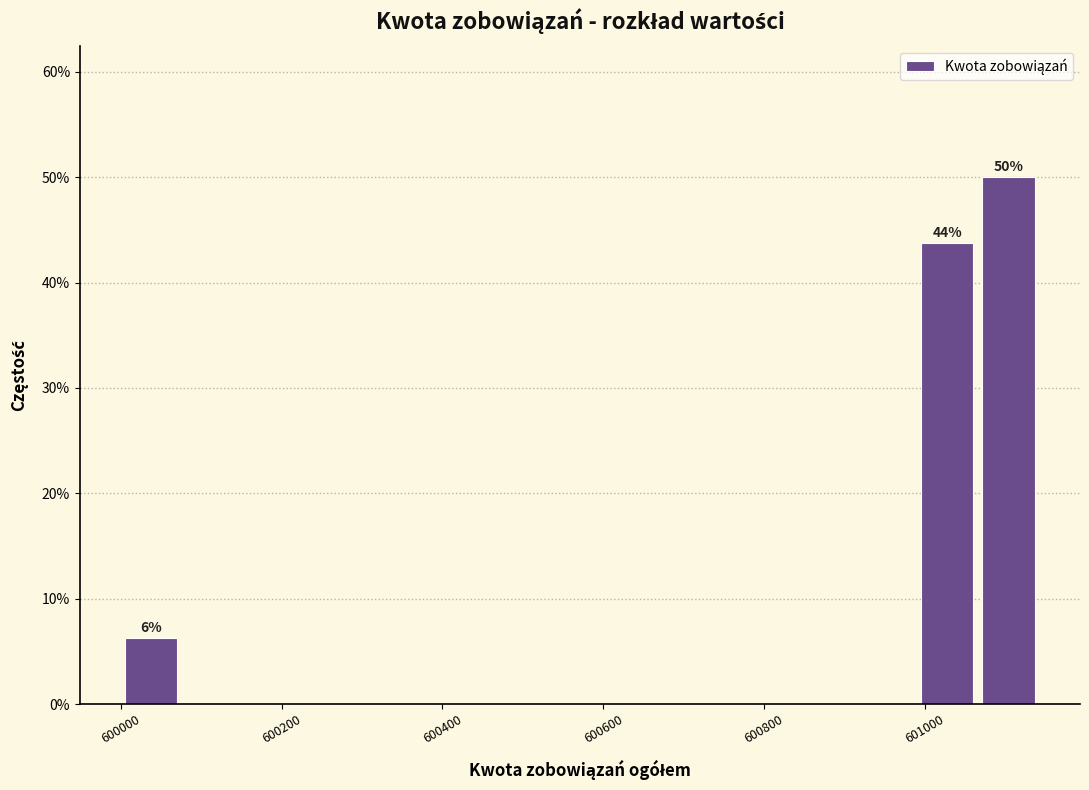

Around what value on the x-axis is the tallest bar? Give the approximate position of its centre, as read against the axis.

601100